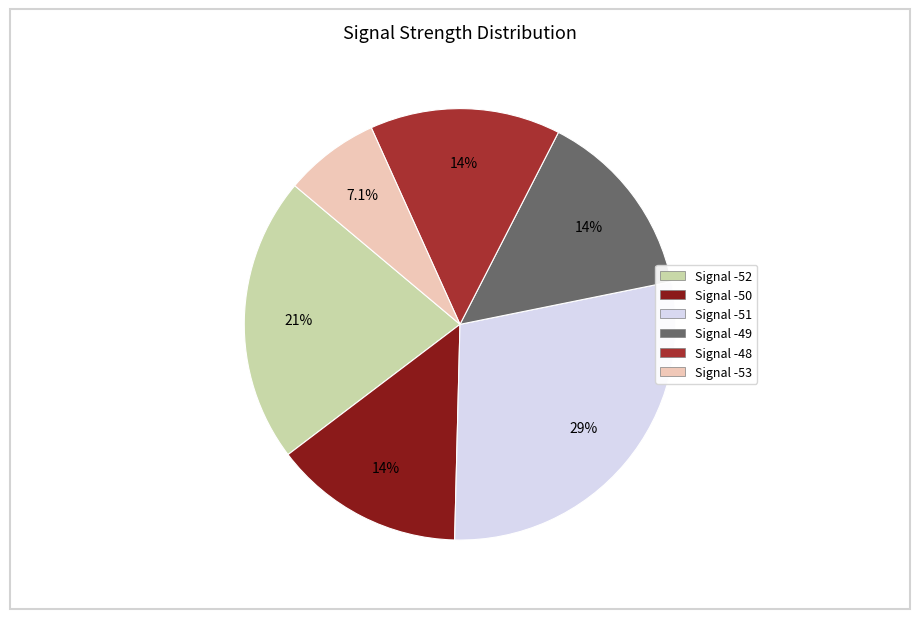

Does any single category account for the majority?

No